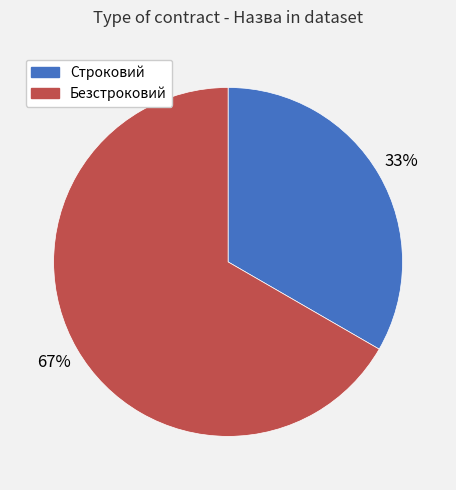

To the nearest percent, what is the combined percentage of Безстроковий and Строковий?

100%